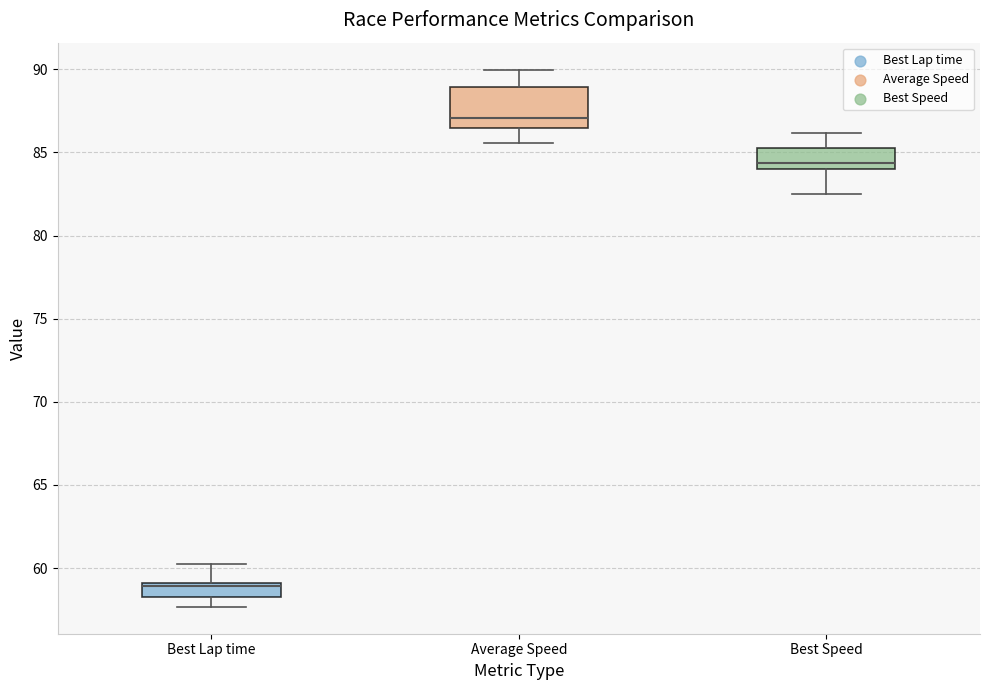

Where does the lower whisker of the box for Best Lap time end on the y-axis? The values are not printed on the chart, so give them approximately, as read against the axis.

57.5